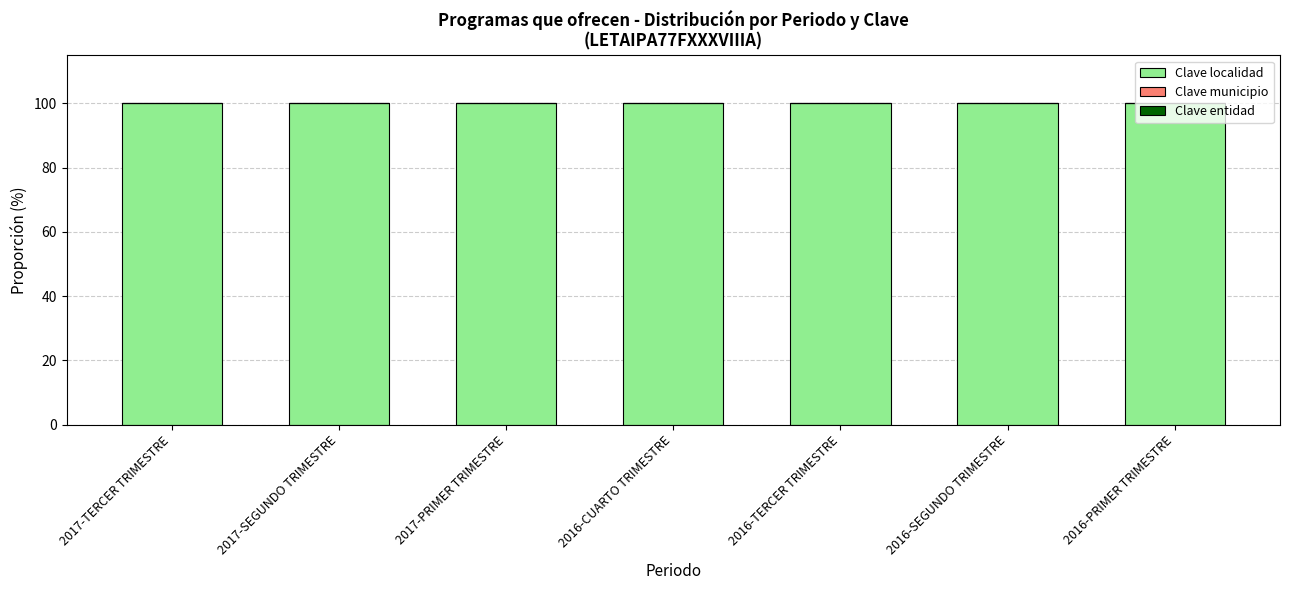

How many categories are shown in the chart?

7